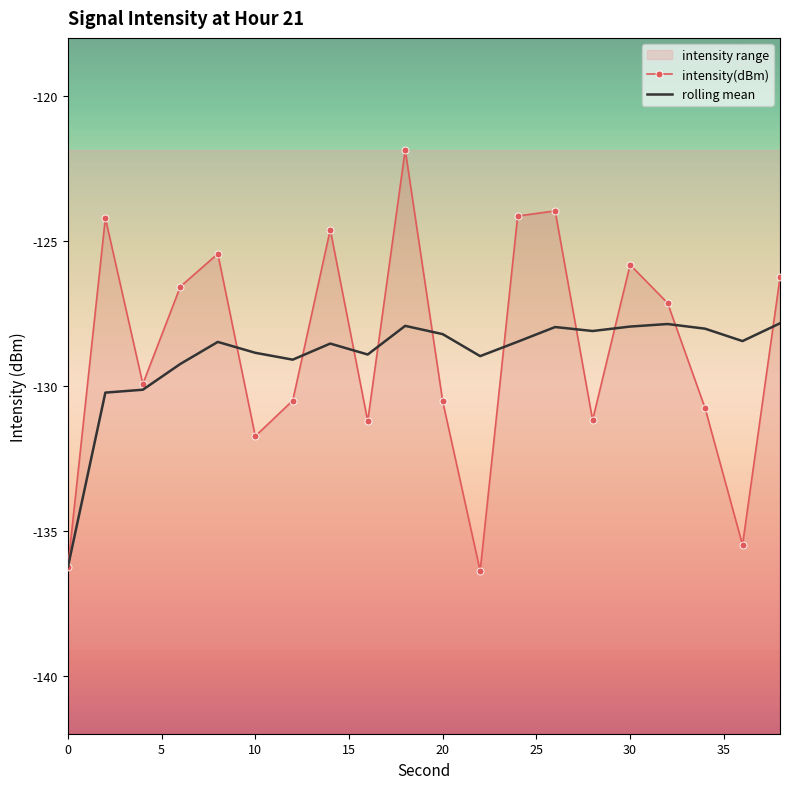

How many interior local valleys does the intensity(dBm) series have?

6